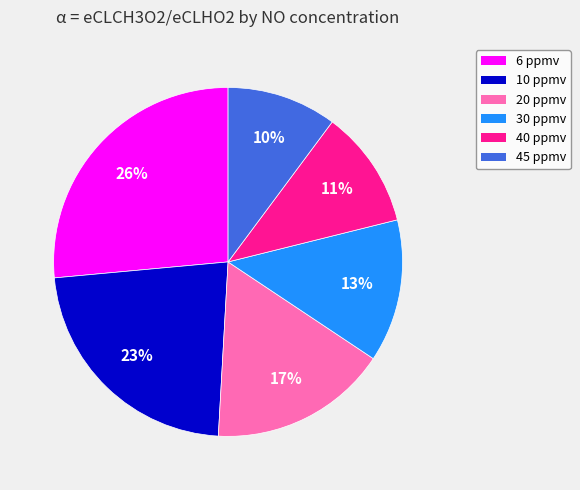

Which slice is the largest?

6 ppmv